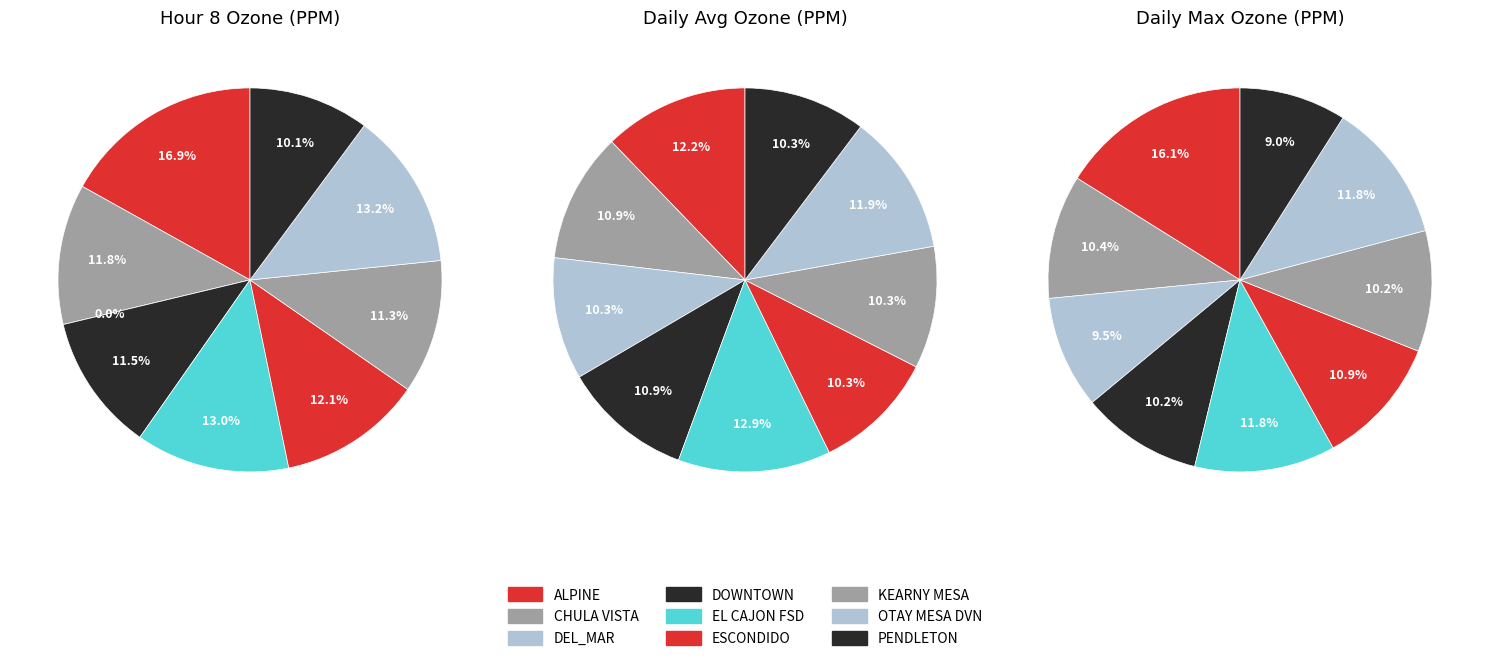

Is it true that values_max is 3% of the pie?

False